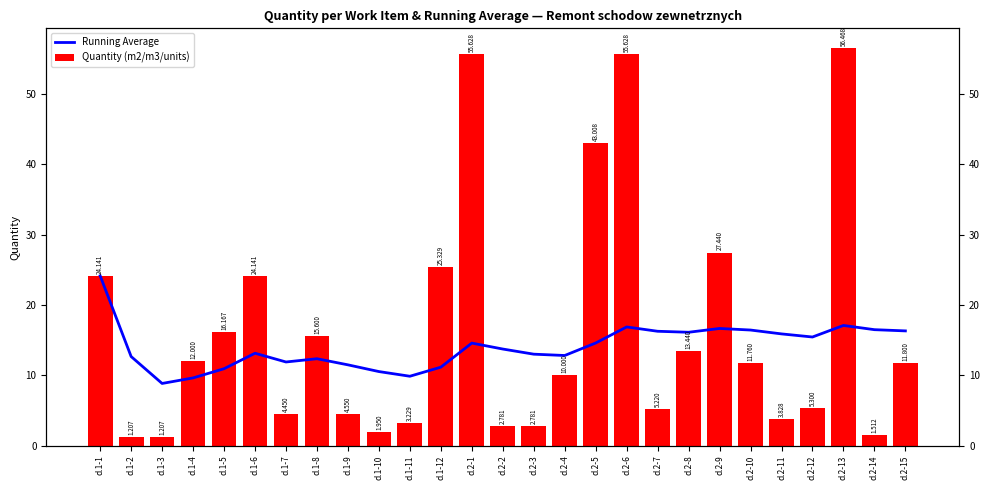

How many groups of bars are there?

27